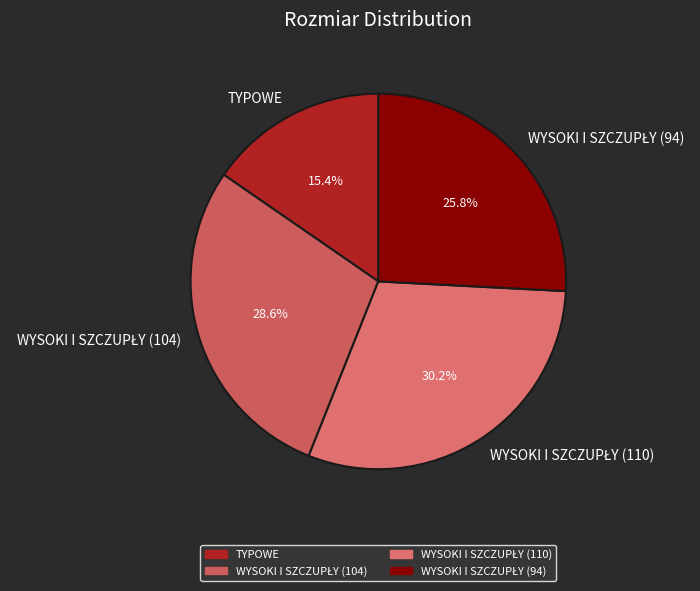

Count the number of slices in the pie.

4